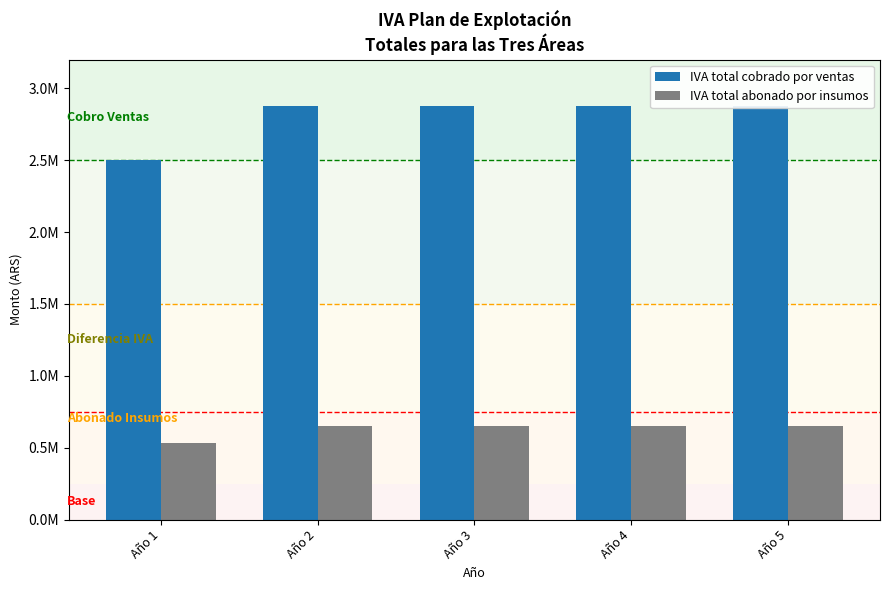

Rank the series at Año 2 from highest to lowest value.

IVA total cobrado por ventas, IVA total abonado por insumos